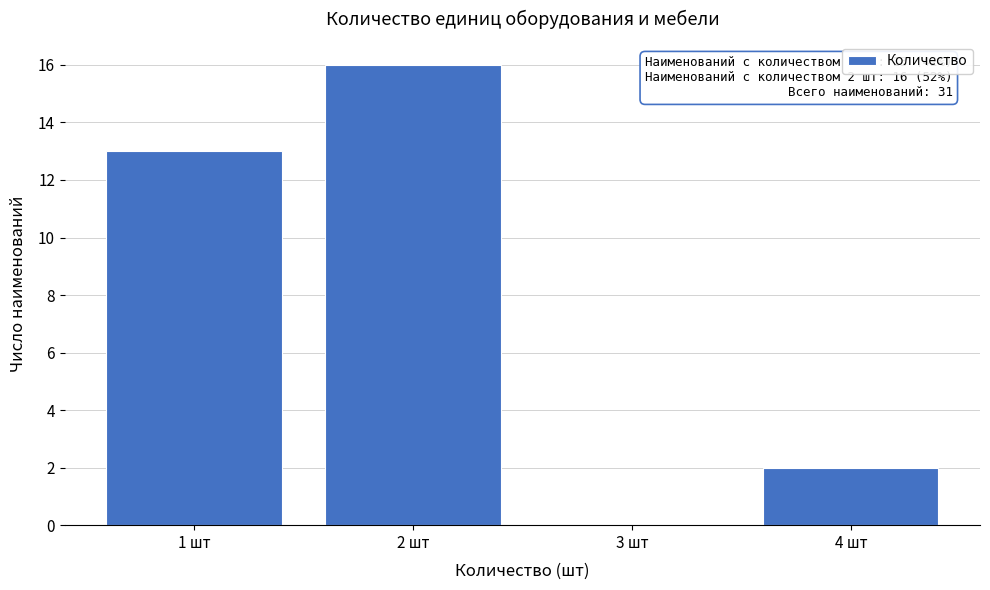

Over which range of the x-axis is the bar tallest?

1.5 to 2.5